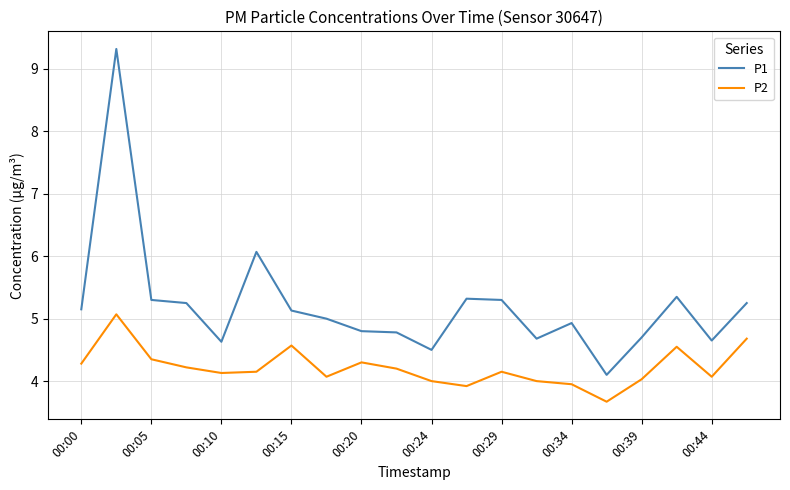

How many categories are shown in the chart?

20